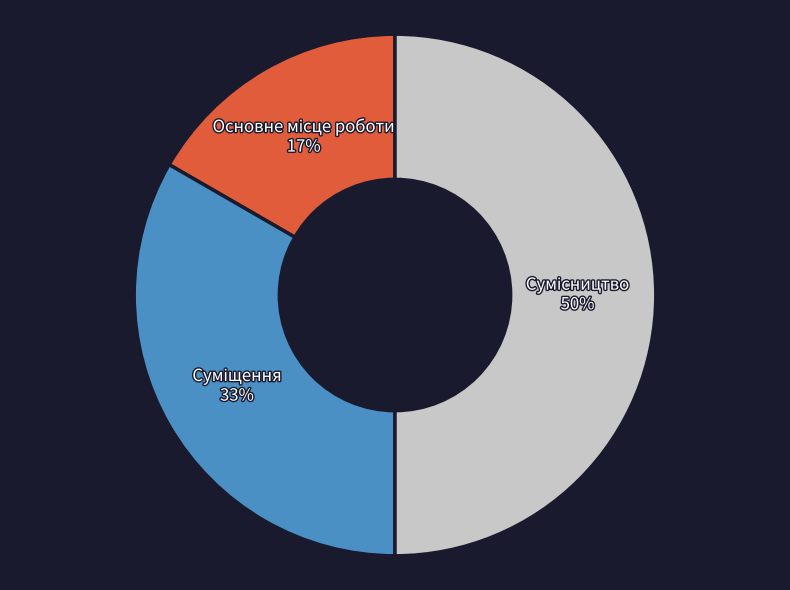

To the nearest percent, what is the difference between the largest and smallest slice percentages?

33%